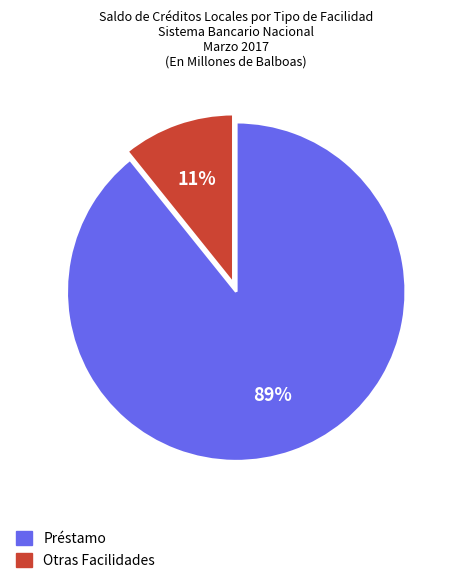

What is the majority slice?

Préstamo